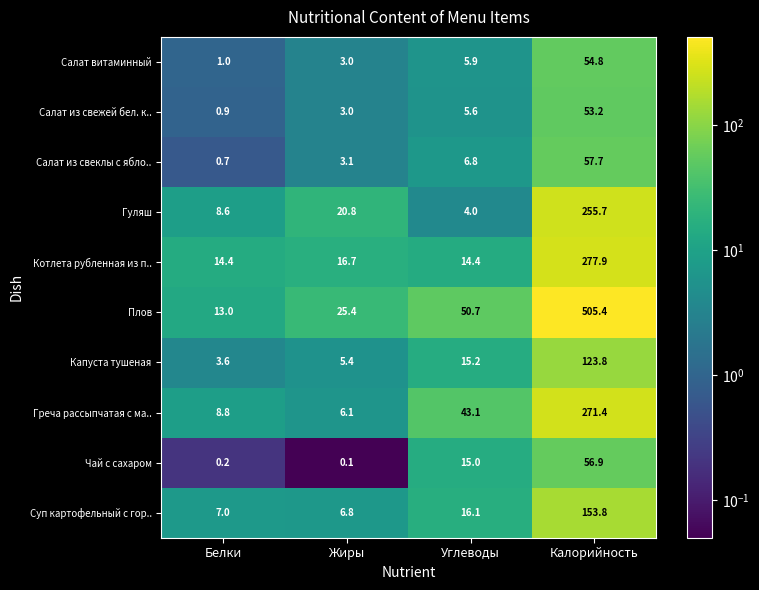

Which series changed the most between Белки and Жиры?

Плов